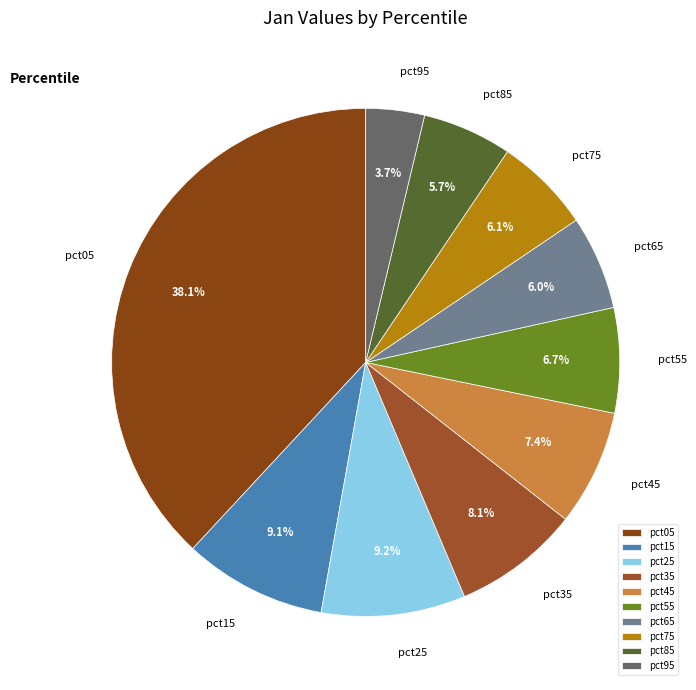

Between pct95 and pct85, which is larger?

pct85